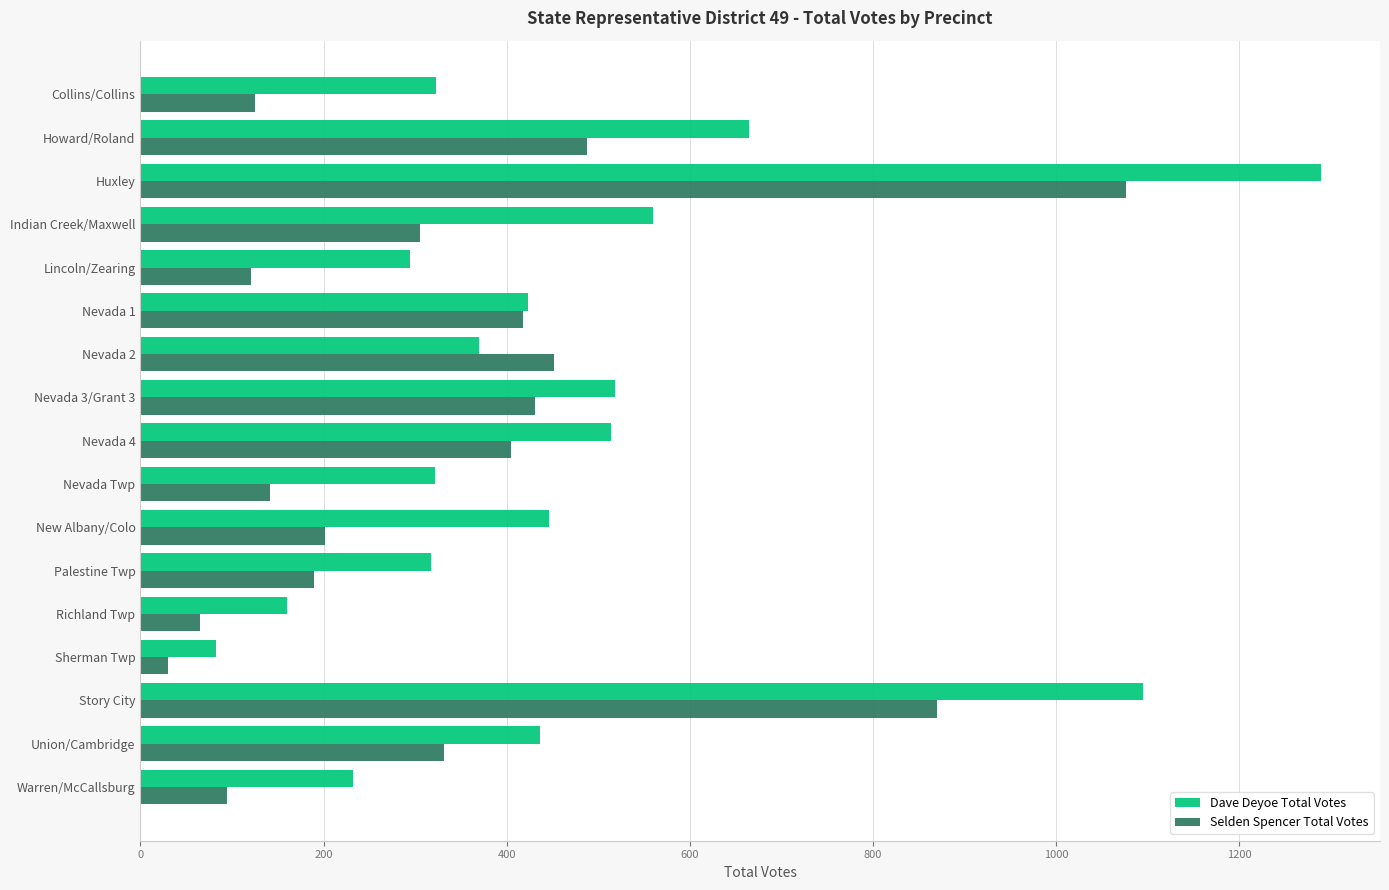

True or false: Selden Spencer Total Votes has a value of 870 at Story City.

True